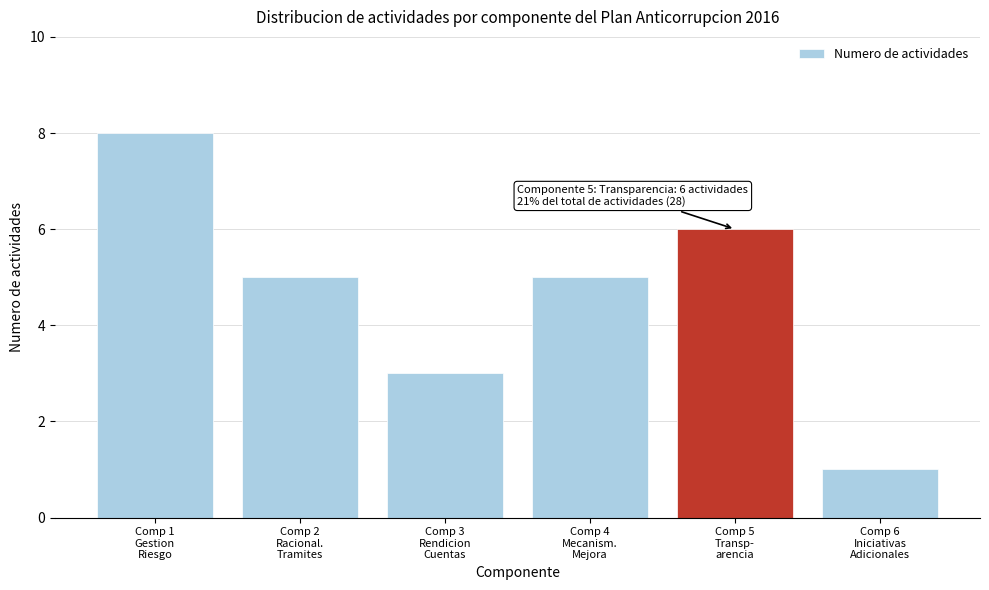

Reading left to right, what are all the values shown in this chart?

8	5	3	5	6	1